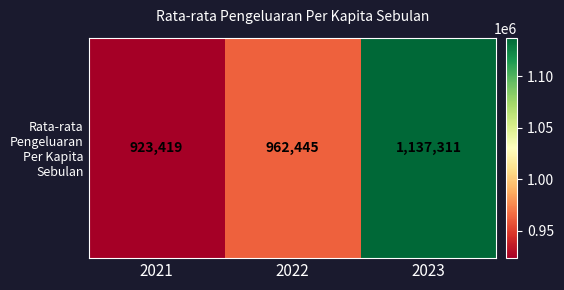

The value at 2021 is 923419. True or false?

True